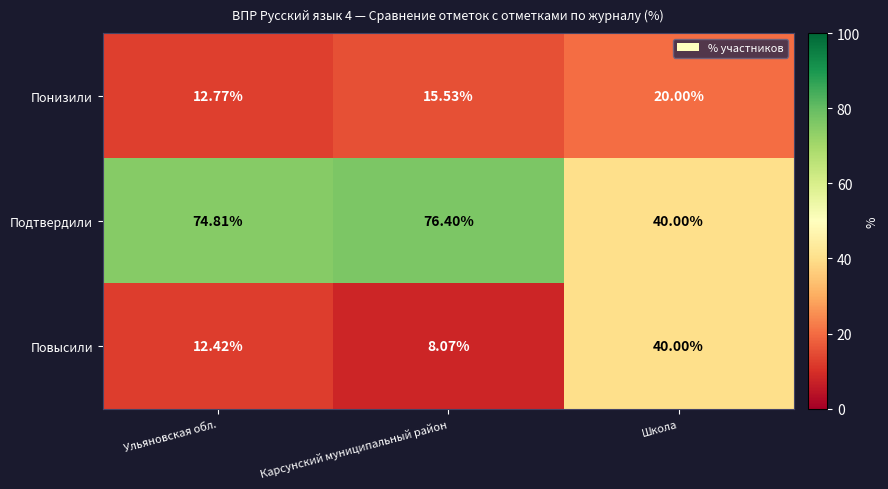

At Карсунский муниципальный район, list the series in order from largest to smallest.

Подтвердили, Понизили, Повысили